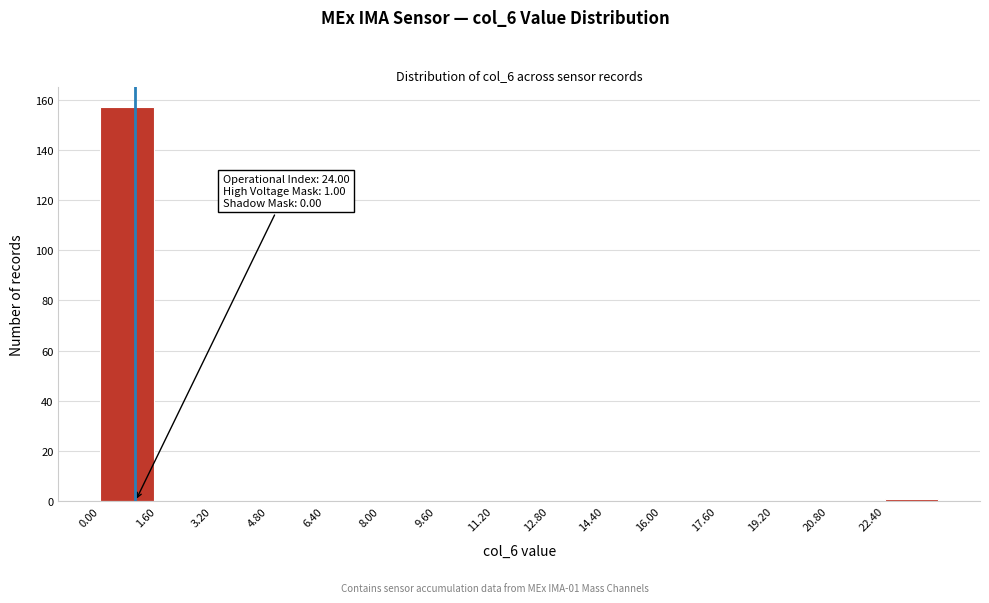

Which range on the x-axis has the tallest bar?

0.0 to 1.6